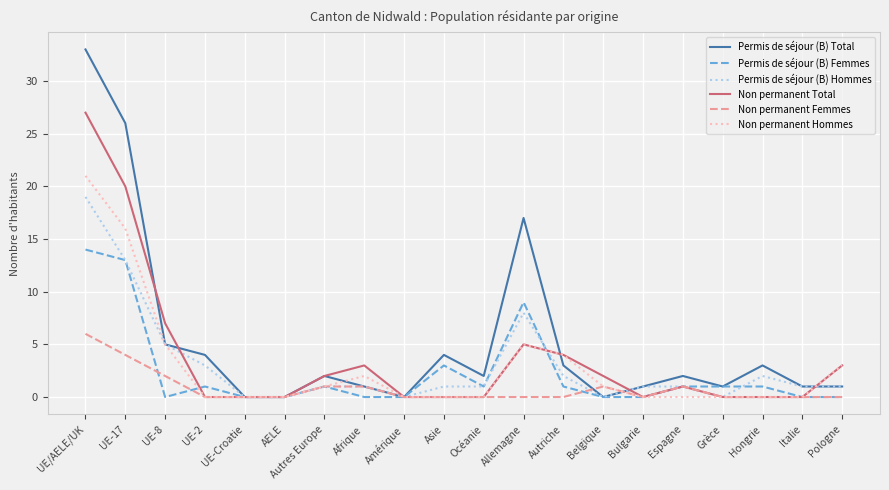

Does the chart display data point markers on the line(s)?

No